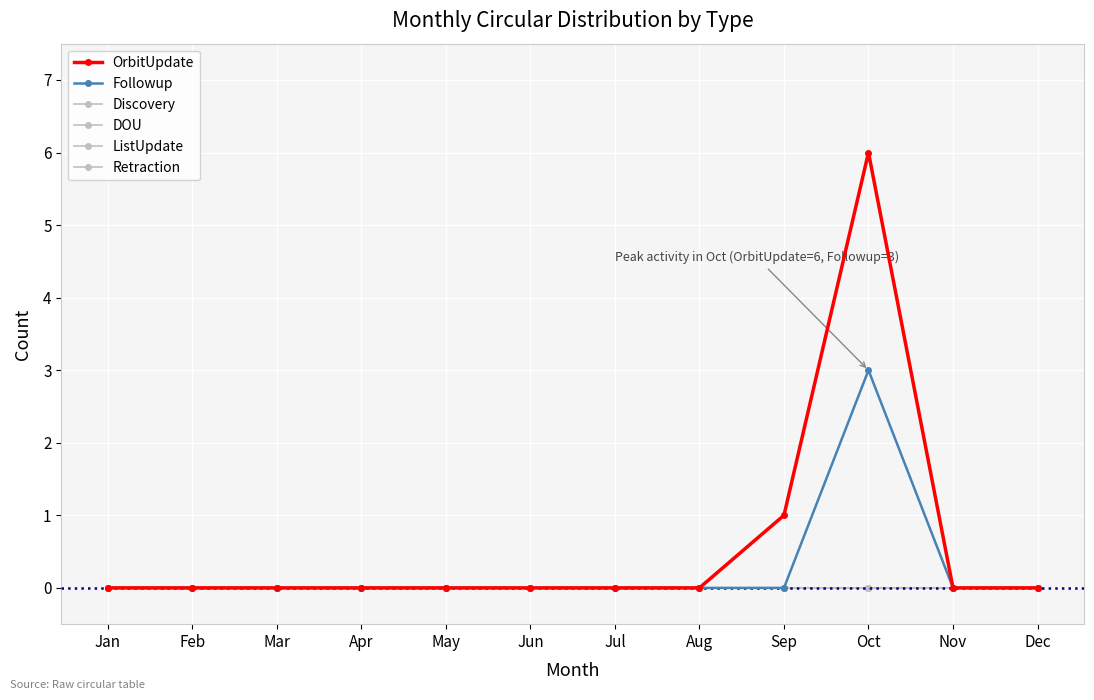

Between Feb and Apr, which series saw the biggest shift?

OrbitUpdate